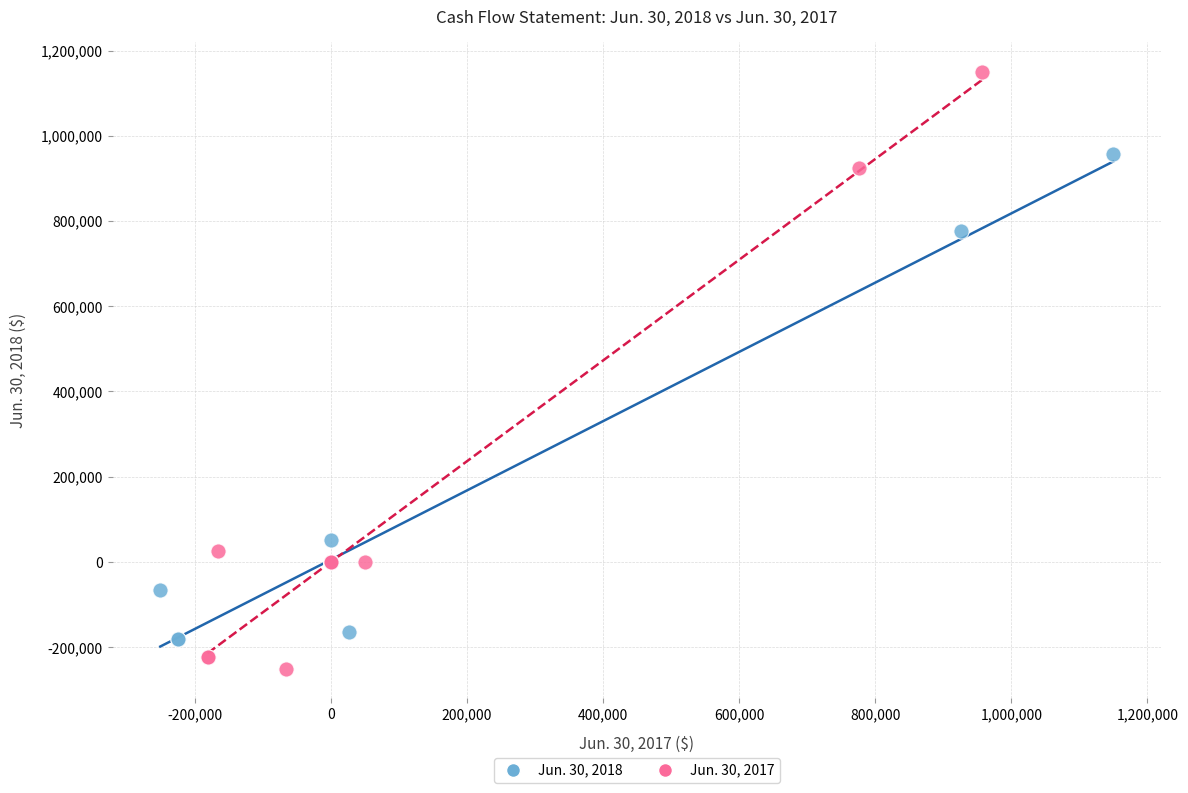

Which series has the widest spread of Y values?

Jun. 30, 2017